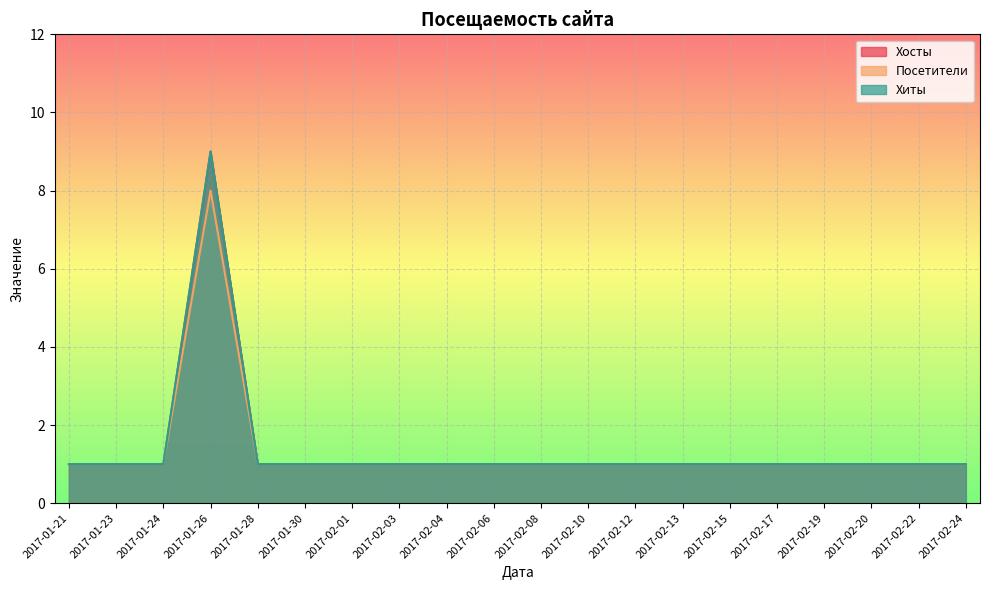

True or false: Посетители and Хиты cross at least once.

False